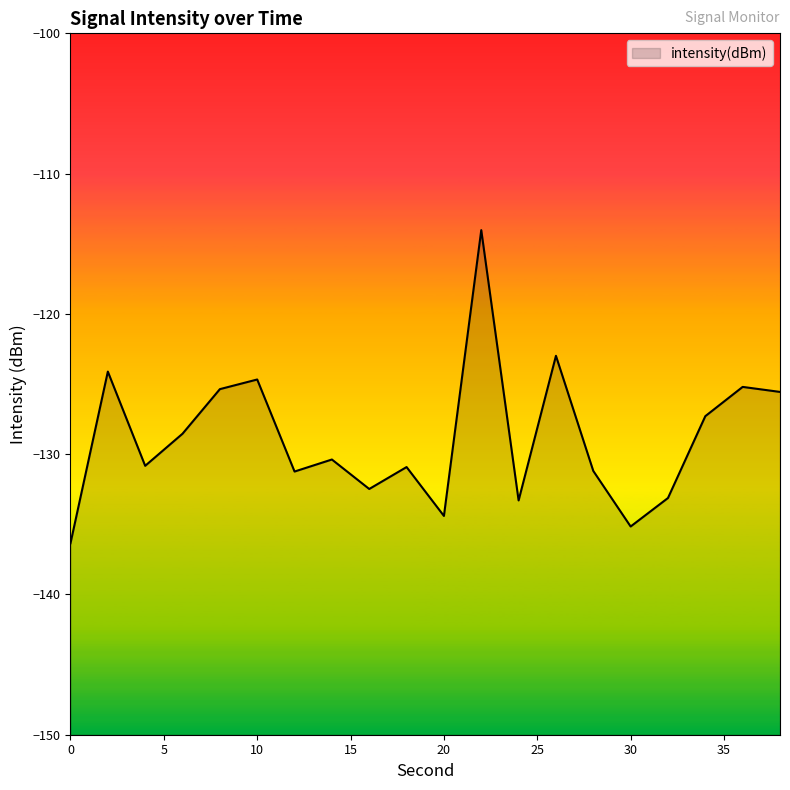

Does the chart have visible grid lines?

No